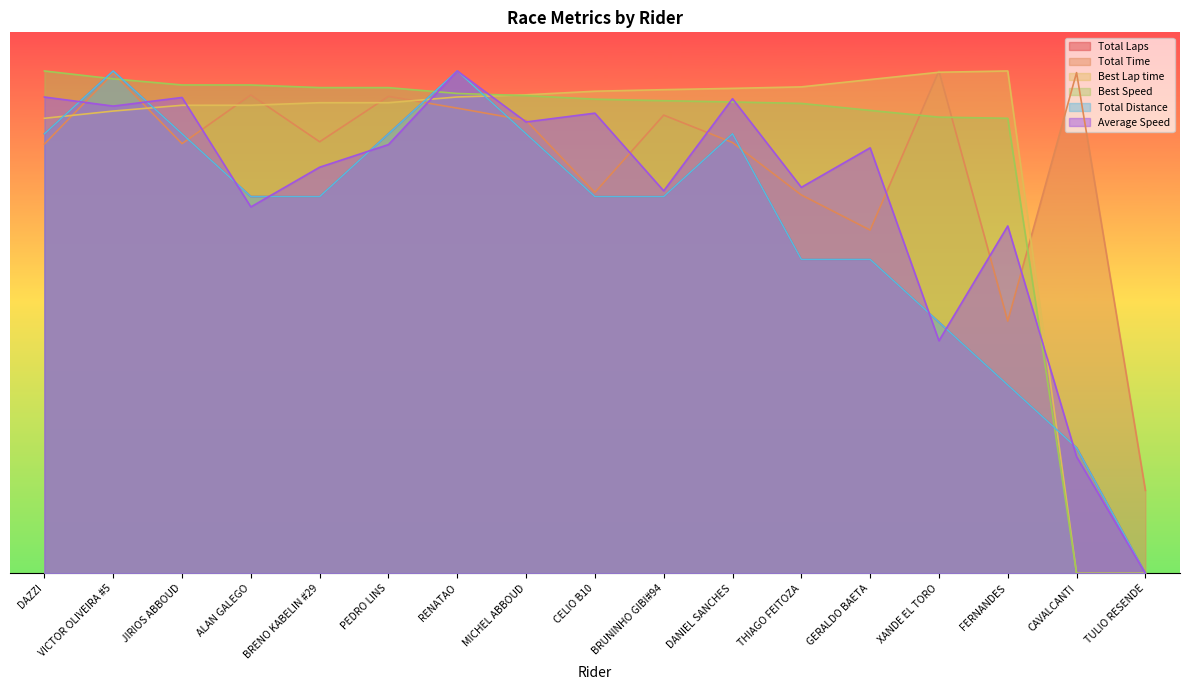

What is the maximum value shown in the chart?

130.0